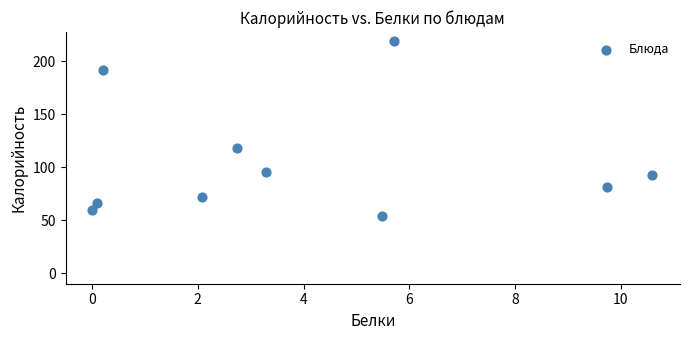

What Y value in the scatter plot is closest to 136?

118.6